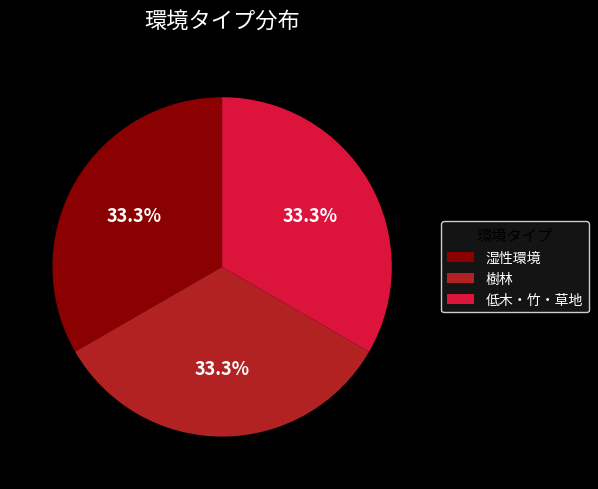

Is there a majority slice in this chart?

No